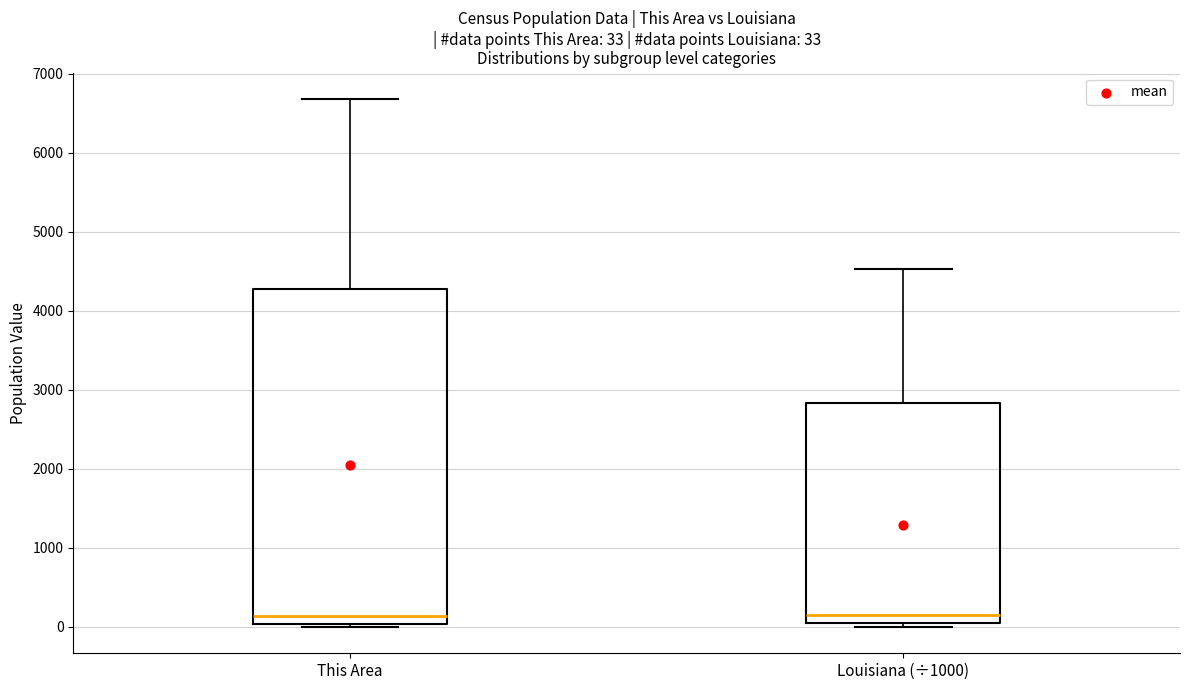

Which box is the tallest, from its lower edge to its upper edge?

This Area